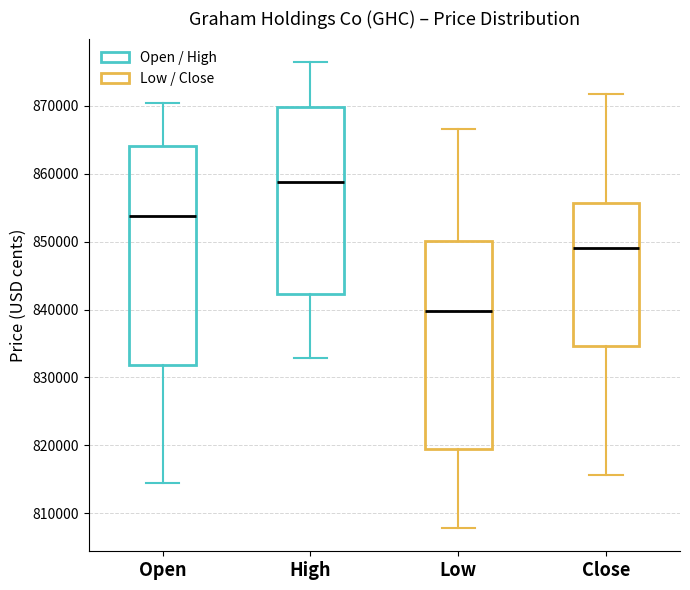

Reading left to right, read every box against the y-axis: the position of its median line, the range the box covers, and the ends of its whiskers. The values are not printed on the chart, so give them approximately, as read against the axis.

Open: median 854000, box 832000 to 864000, whiskers 814000 to 870000
High: median 859000, box 842000 to 870000, whiskers 833000 to 877000
Low: median 840000, box 819000 to 850000, whiskers 808000 to 867000
Close: median 849000, box 835000 to 856000, whiskers 816000 to 872000